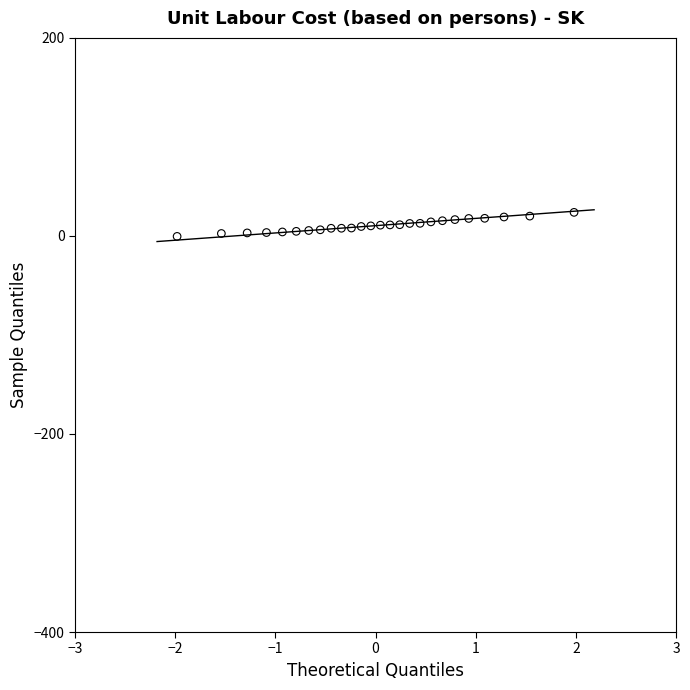

What is the range of Y values (max minus min)?

24.3